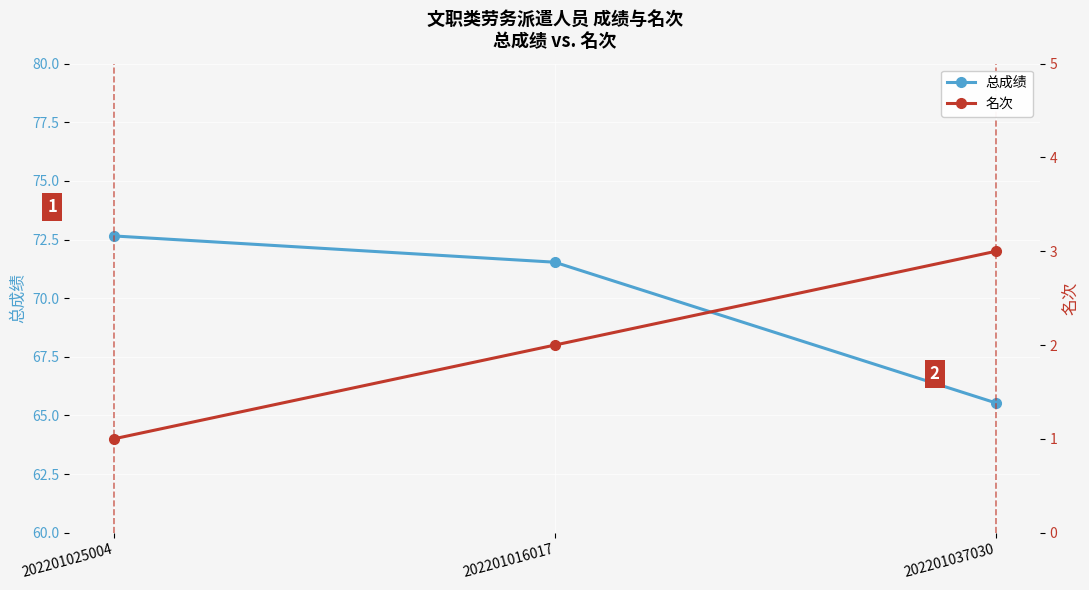

Reading left to right, transcribe all the data shown in this chart.

总成绩: 202201025004=72.7	202201016017=71.5	202201037030=65.5
名次: 202201025004=1.0	202201016017=2.0	202201037030=3.0